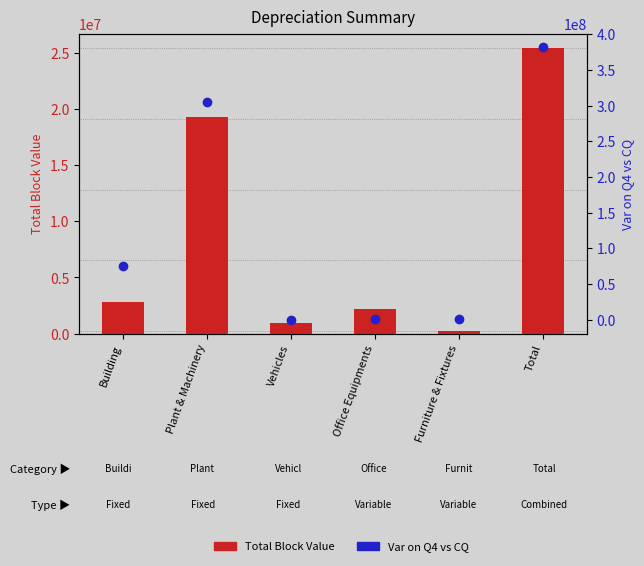

How many distinct data groups are displayed?

2